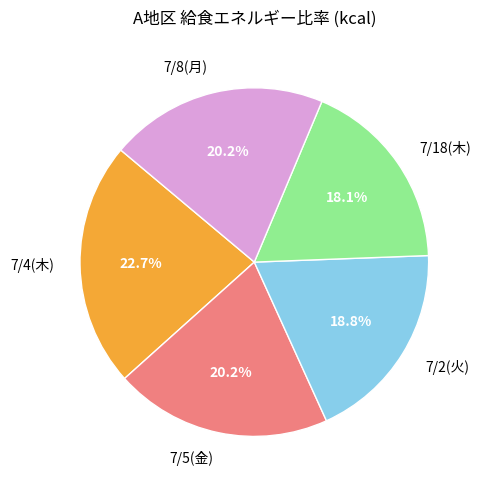

What is the ratio of the value at 7/18(木) to the value at 7/2(火)?

1.0